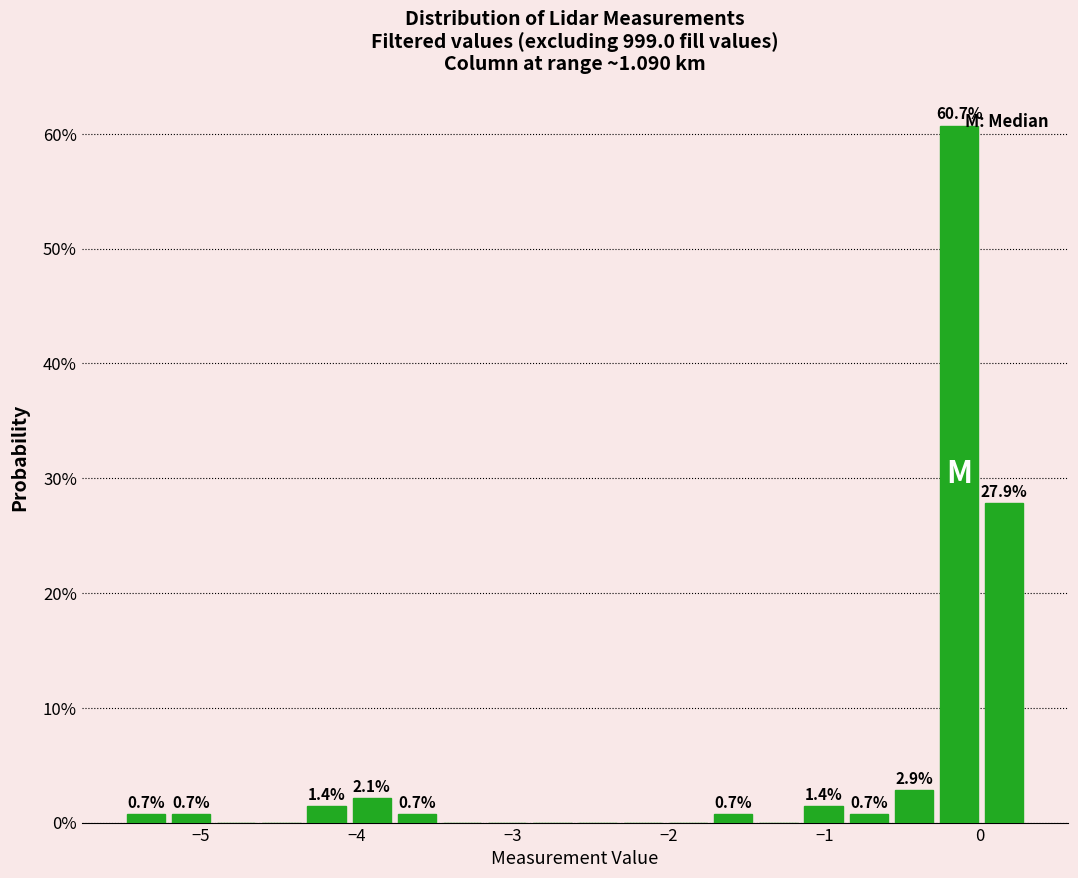

Read against the x-axis, roughly where is the centre of the tallest bar?

-0.1